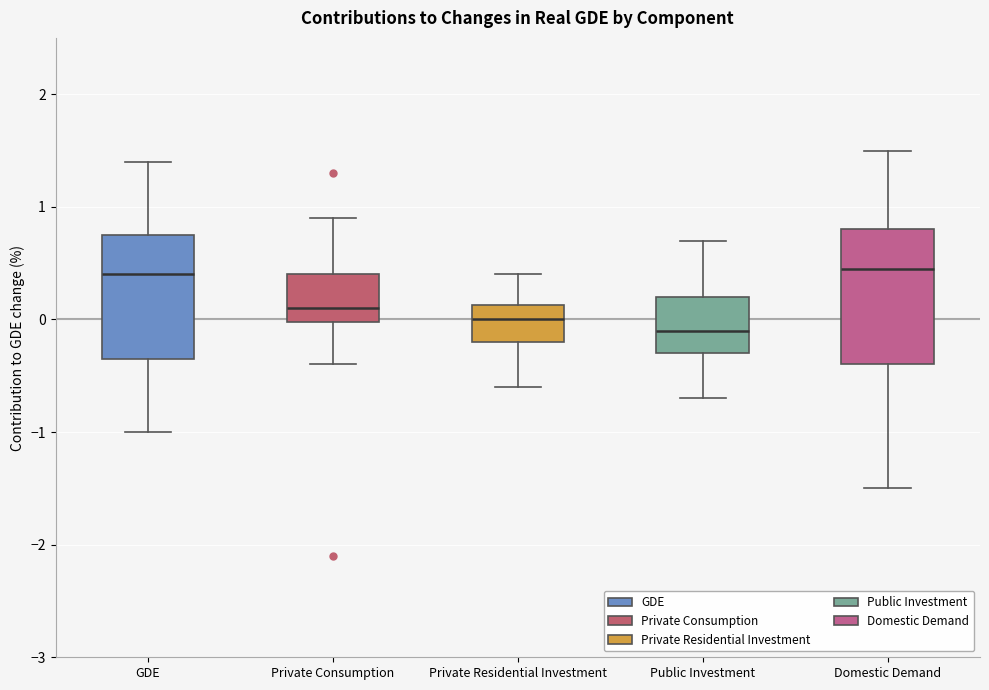

Reading left to right, read every box against the y-axis: the position of its median line, the range the box covers, and the ends of its whiskers. The values are not printed on the chart, so give them approximately, as read against the axis.

GDE: median 0.4, box -0.3 to 0.8, whiskers -1.0 to 1.4
Private Consumption: median 0.1, box 0.0 to 0.4, whiskers -0.4 to 0.9
Private Residential Investment: median 0.0, box -0.2 to 0.1, whiskers -0.6 to 0.4
Public Investment: median -0.1, box -0.3 to 0.2, whiskers -0.7 to 0.7
Domestic Demand: median 0.5, box -0.4 to 0.8, whiskers -1.5 to 1.5